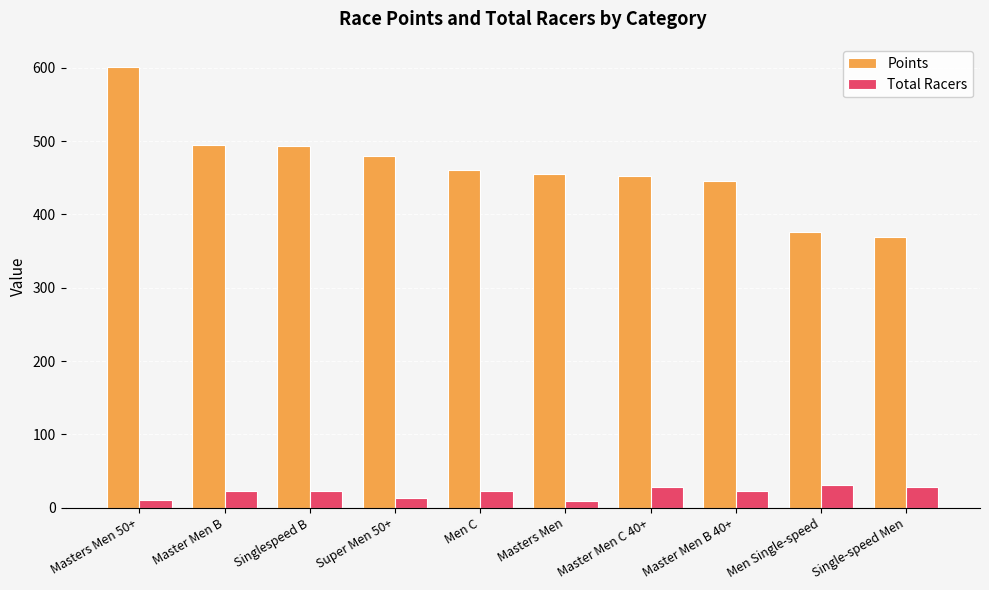

Is it true that Total Racers equals 31.0 at Men Single-speed?

True